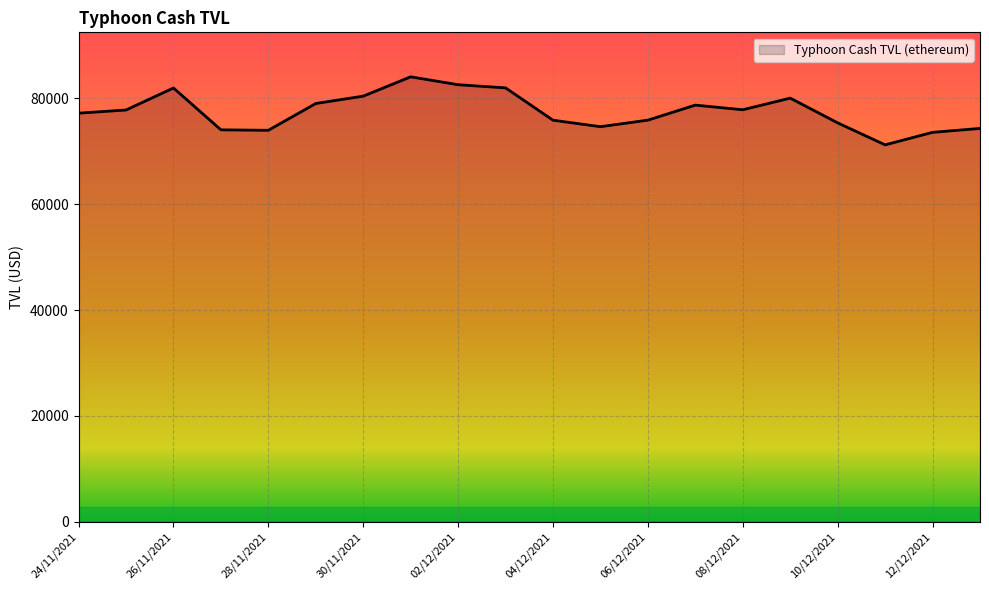

What is the smallest value displayed?

71214.9